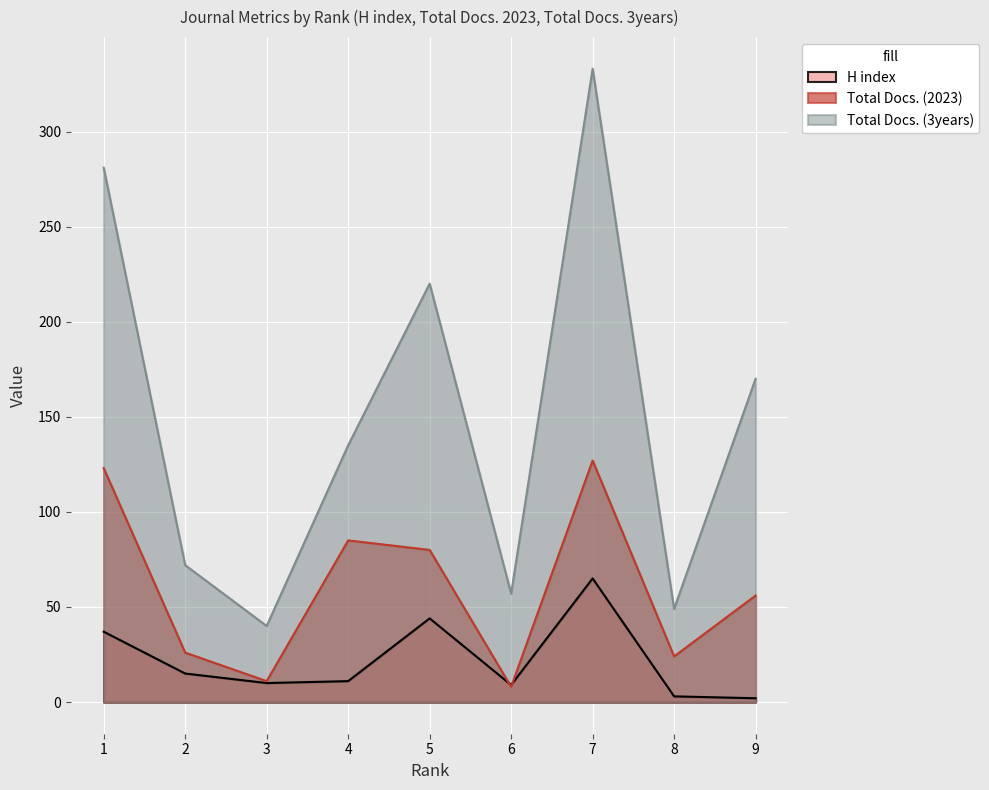

How many lines are shown in the chart?

3